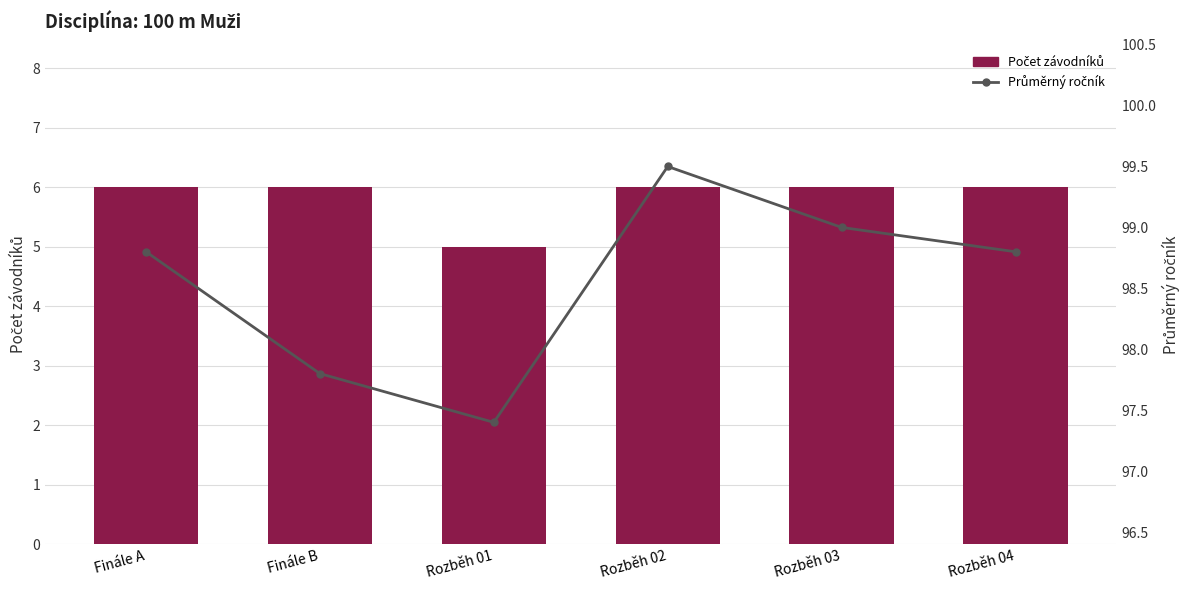

Which series has the widest spread of values?

Průměrný ročník